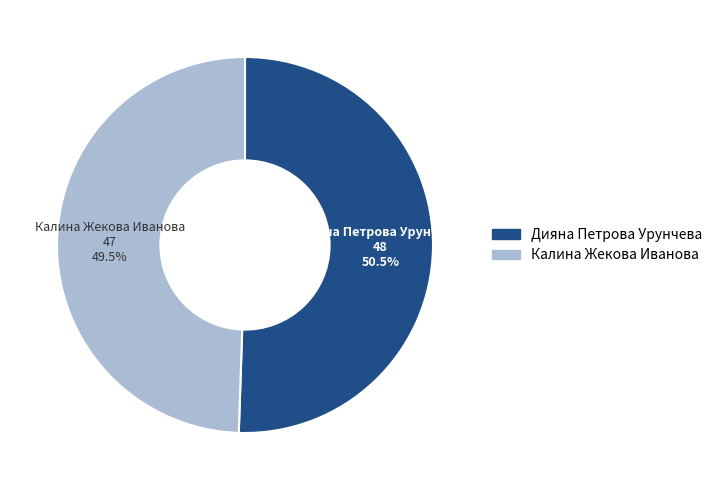

Approximately how many times larger is the value at Дияна Петрова Урунчева compared to Калина Жекова Иванова?

1.0